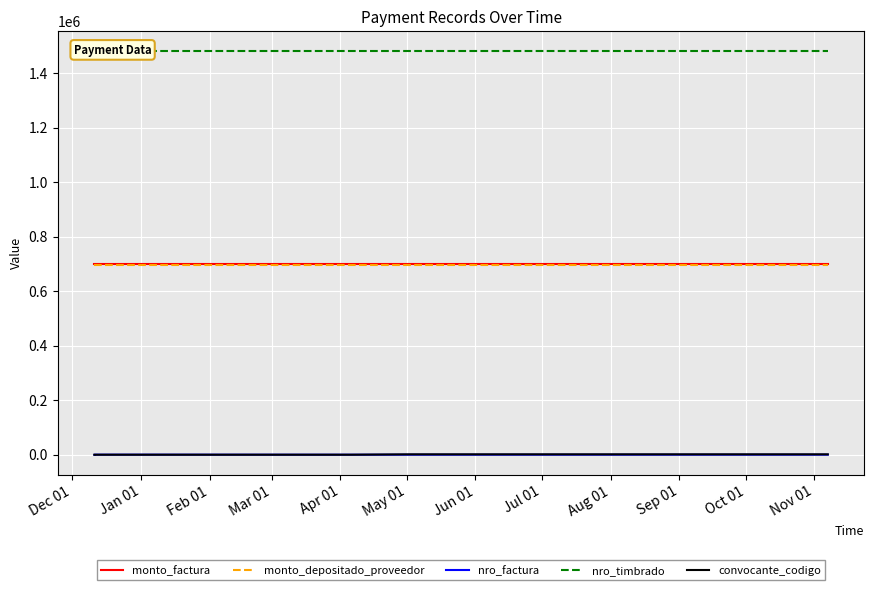

Is it true that nro_timbrado equals 1480682 at Nov 01?

True